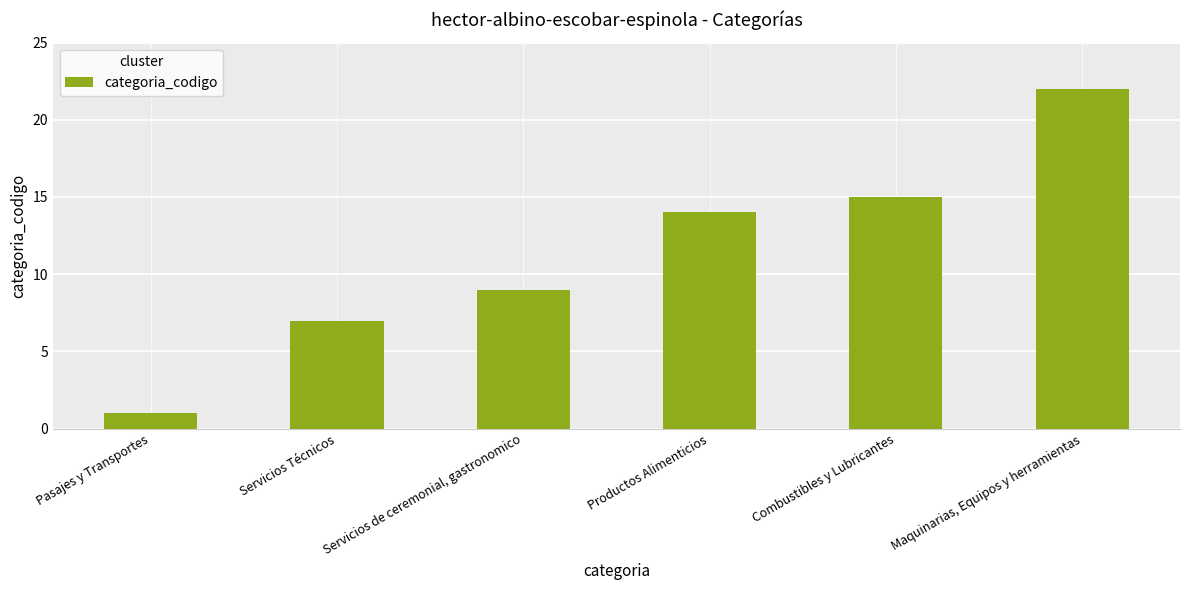

What is the maximum value shown in the chart?

22